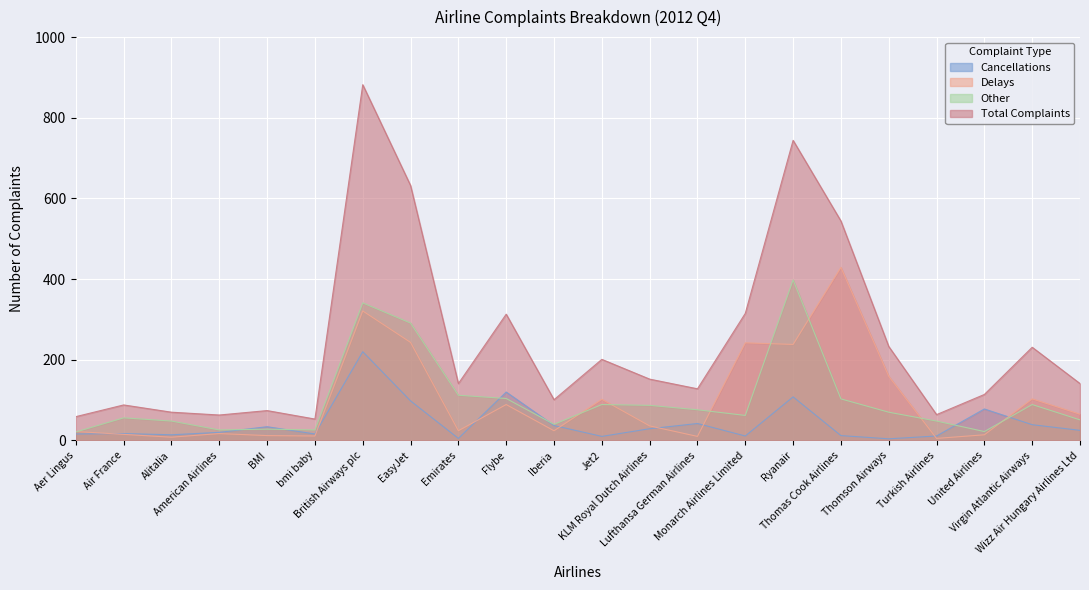

Where is Total Complaints nearest to the value 467?

Thomas Cook Airlines